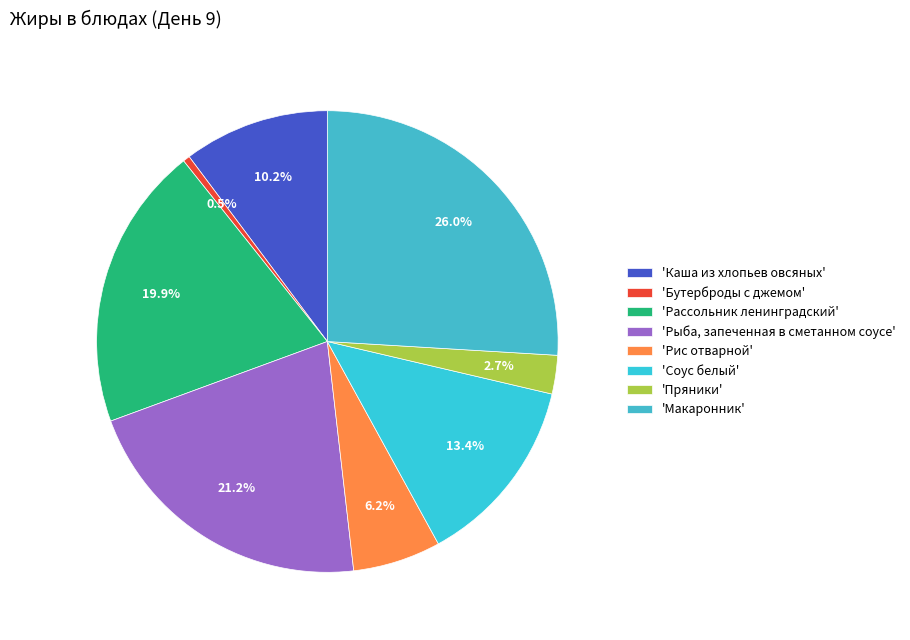

Which slice is the smallest?

'Бутерброды с джемом'